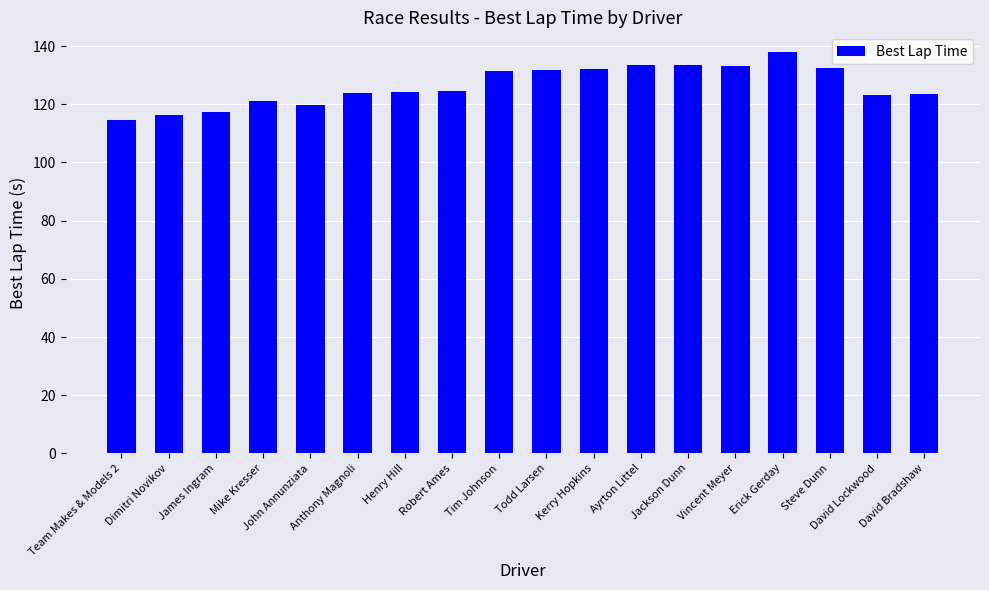

What value does the data have at Erick Gerday?

137.8